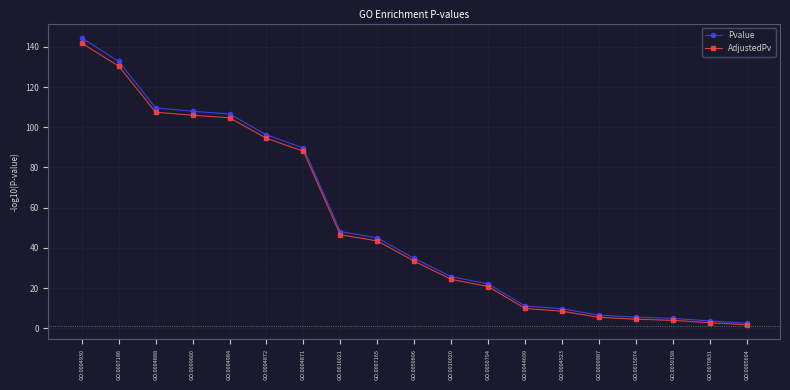

Which series has the largest total across all categories?

Pvalue